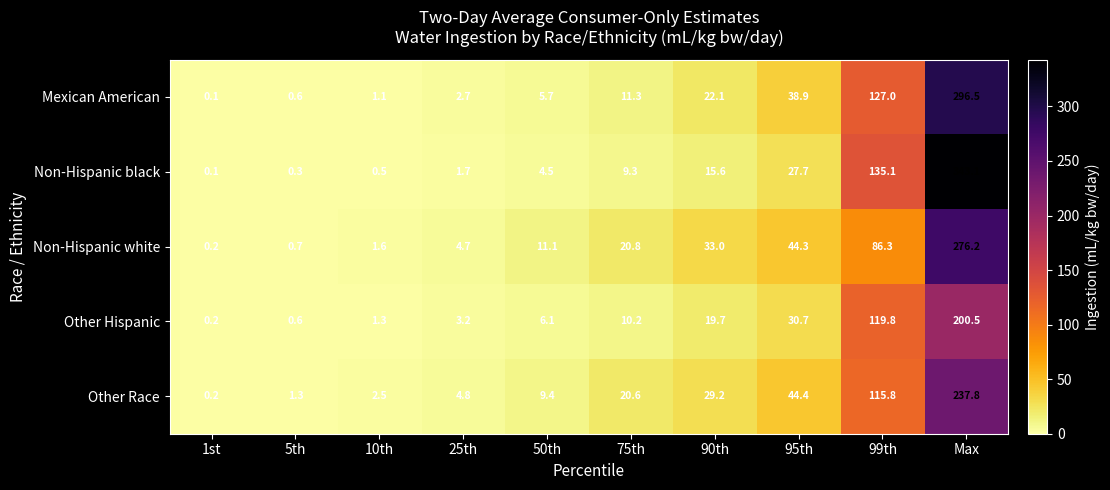

Which series has the largest total across all categories?

Non-Hispanic black